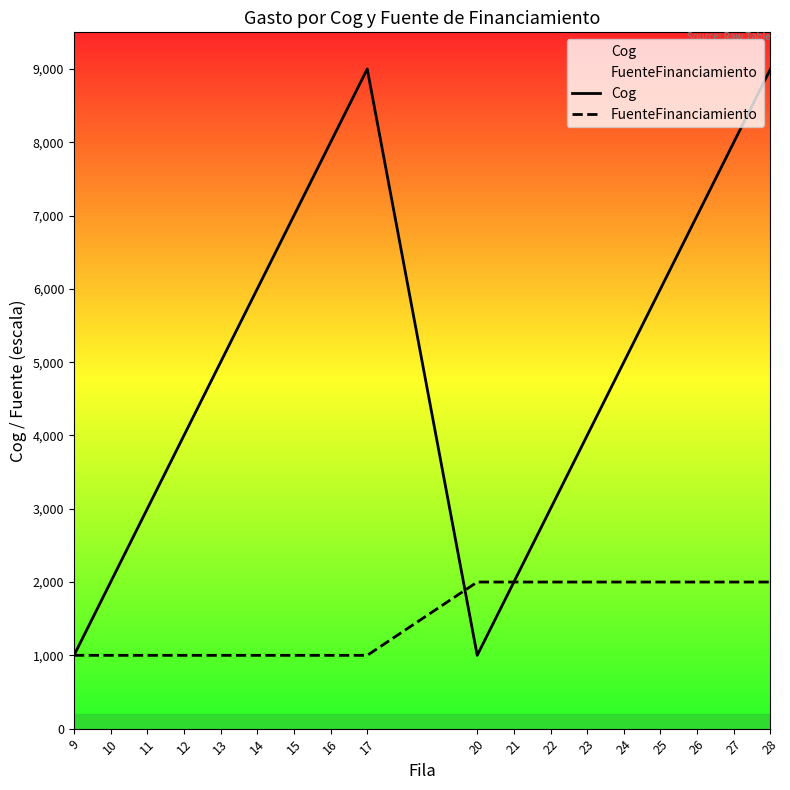

Which series has the largest range (max minus min)?

Cog